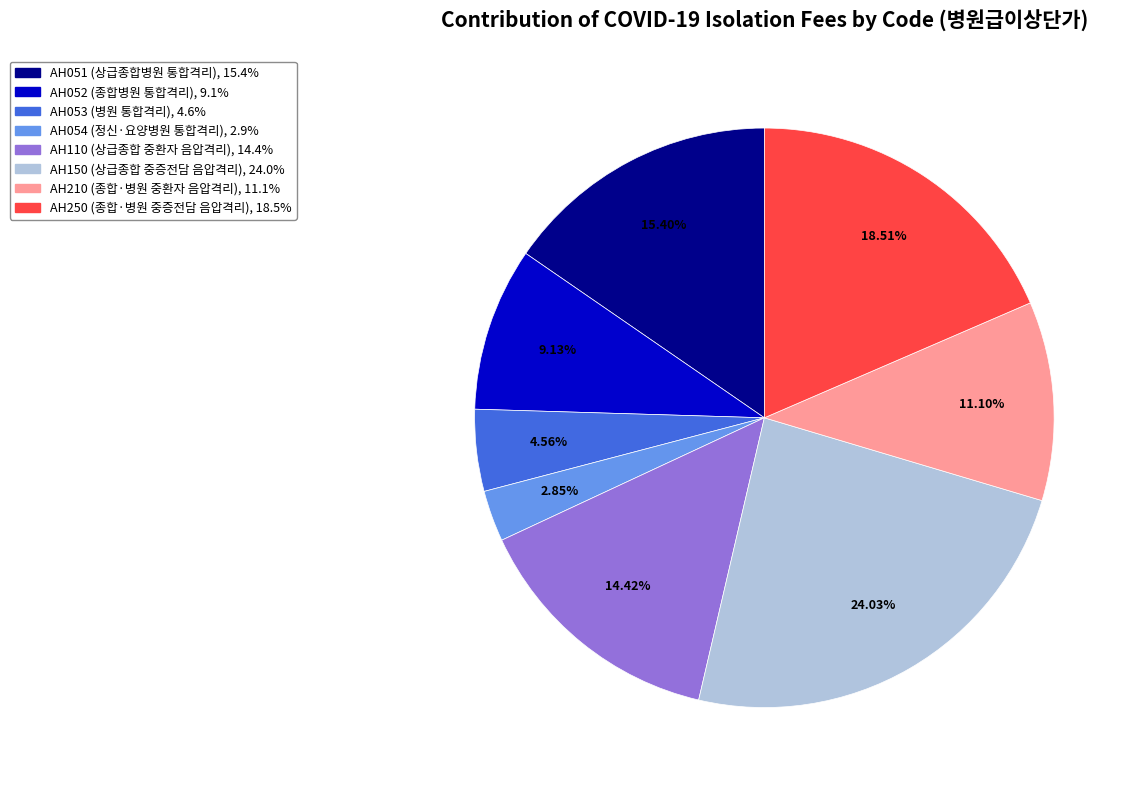

To the nearest percent, what is the combined percentage of AH250 and AH150?

43%